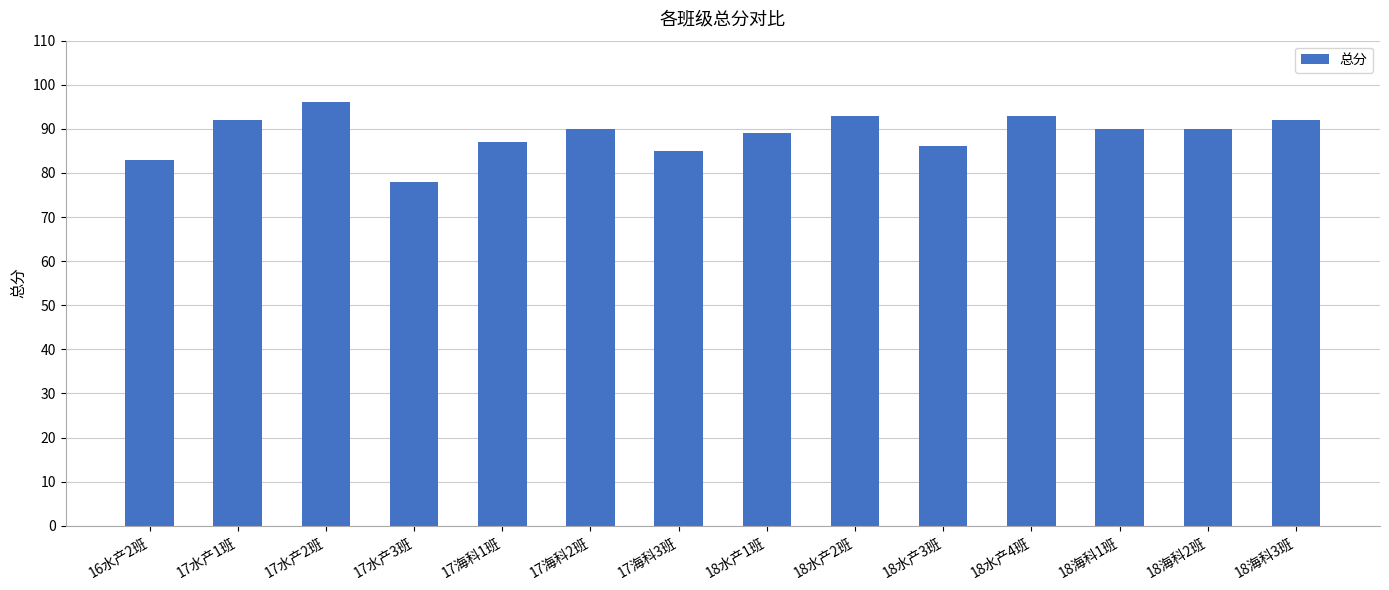

What is the ratio of the value at 18海科2班 to the value at 17海科3班?

1.1